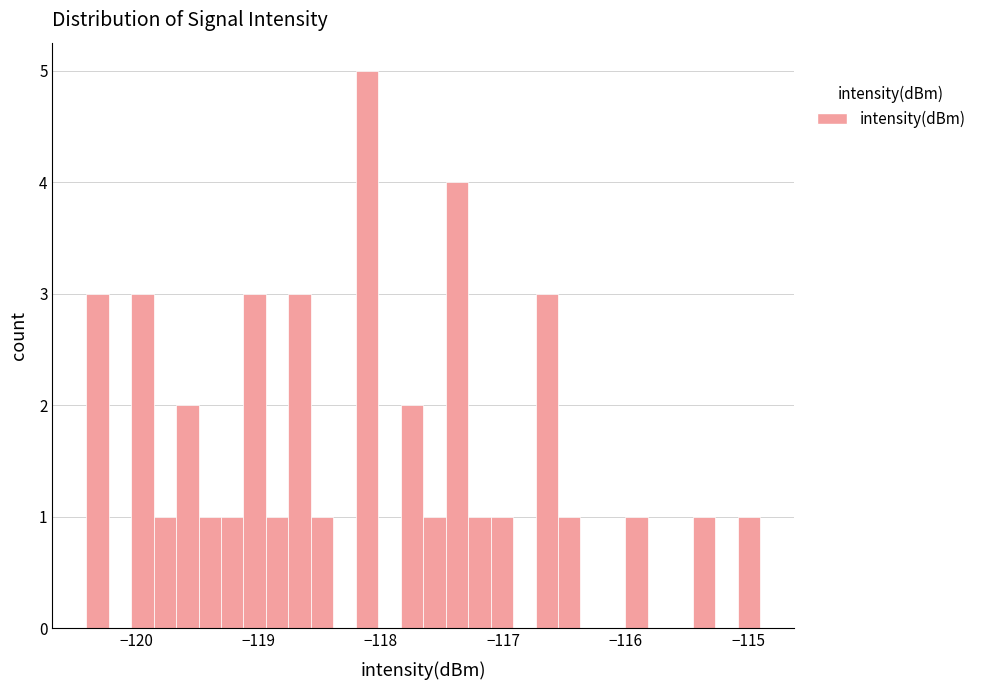

Read against the x-axis, roughly where is the centre of the tallest bar?

-118.1